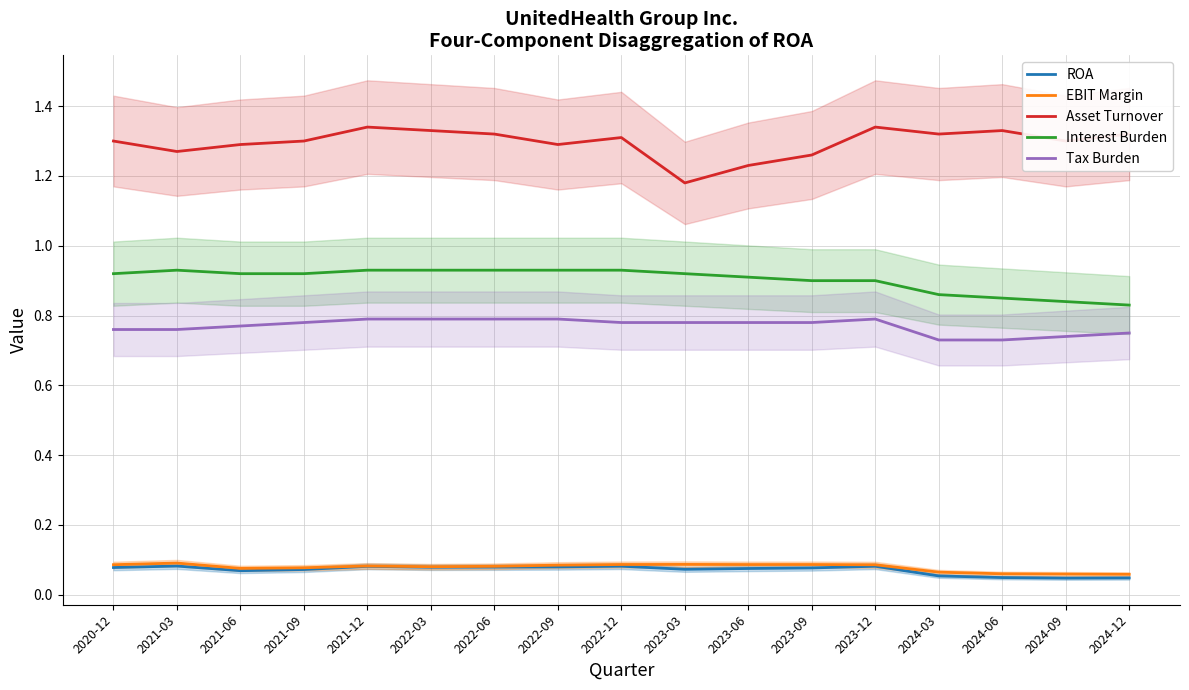

Between 2022-06 and 2020-12, which is larger?

2022-06